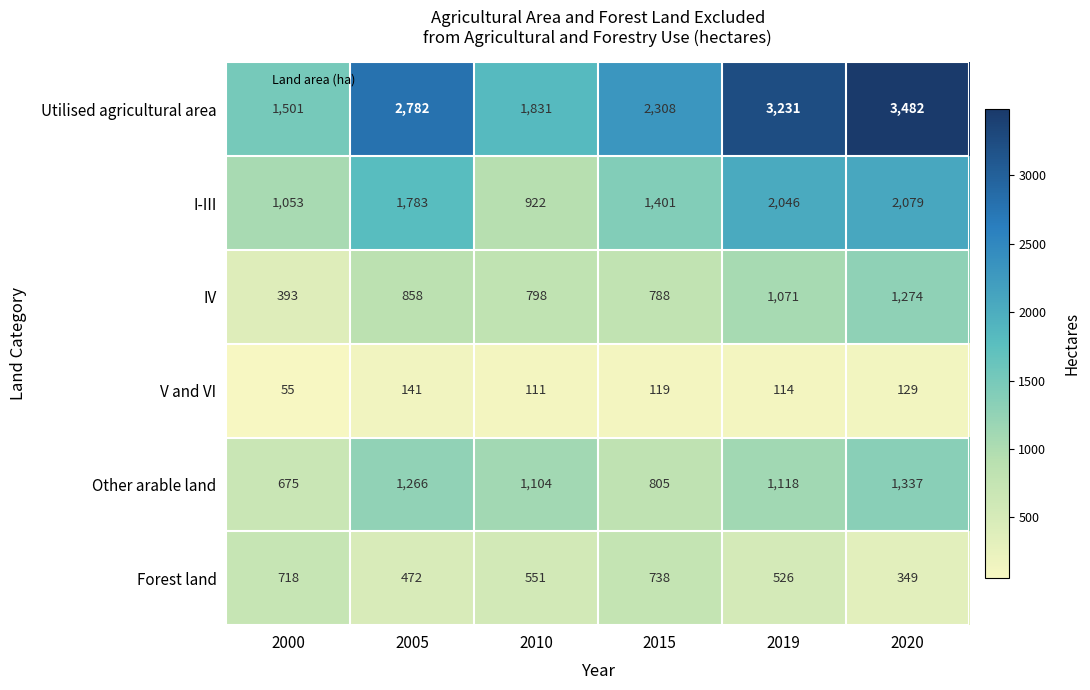

What is the difference between the maximum and minimum values in the I-III series?

1157